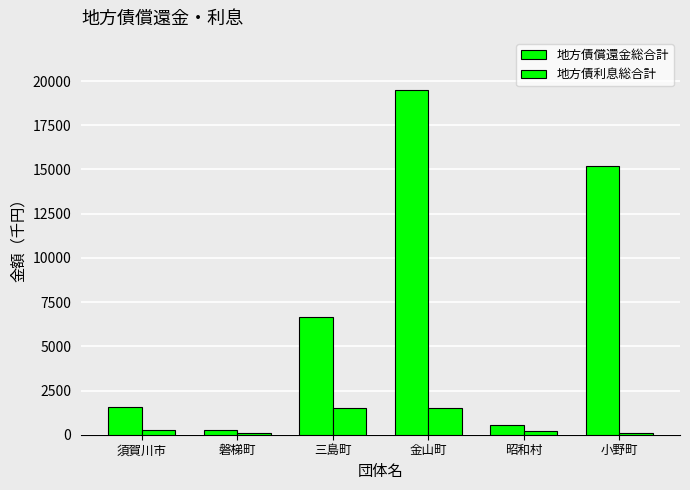

The 地方債償還金総合計 series shows 25469 at 小野町. True or false?

False